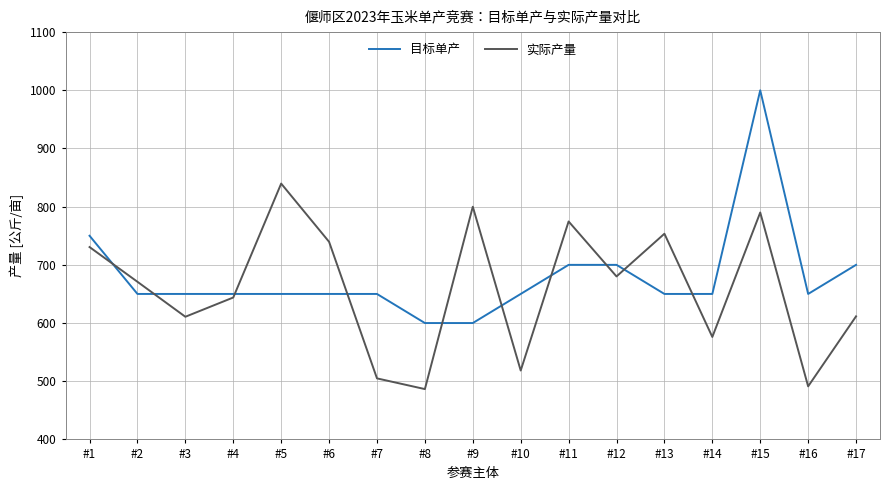

What is the highest value of the 实际产量 series?

839.7